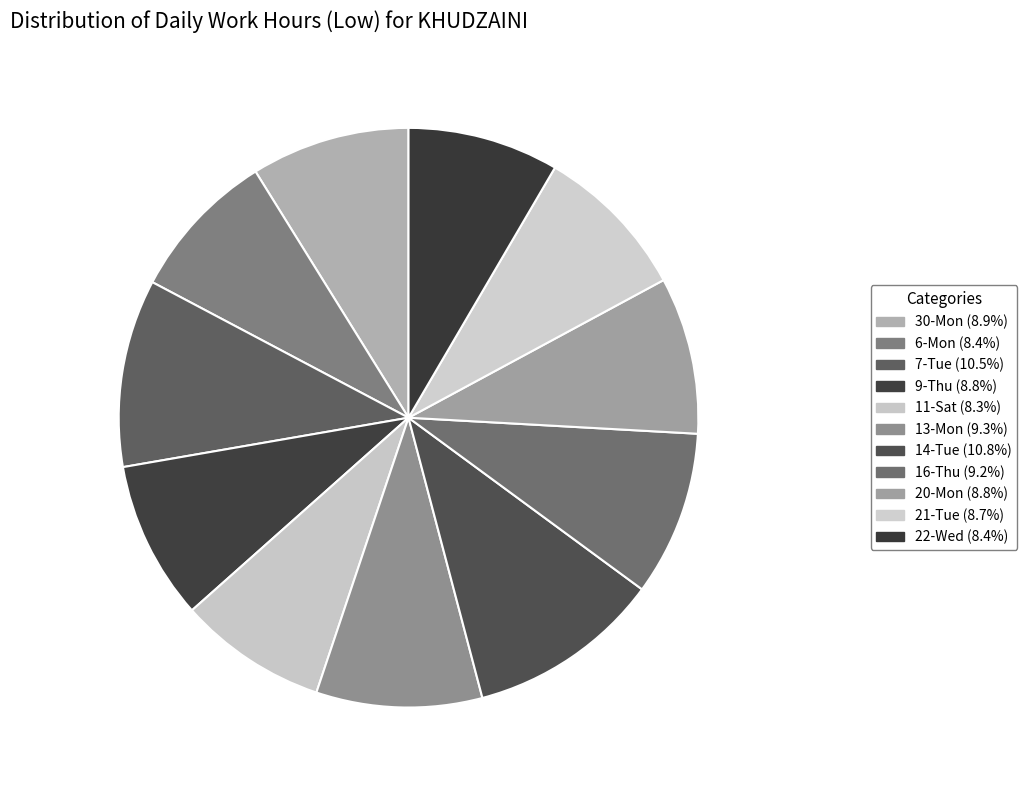

Do 16-Thu and 13-Mon together represent more than half of the pie?

No